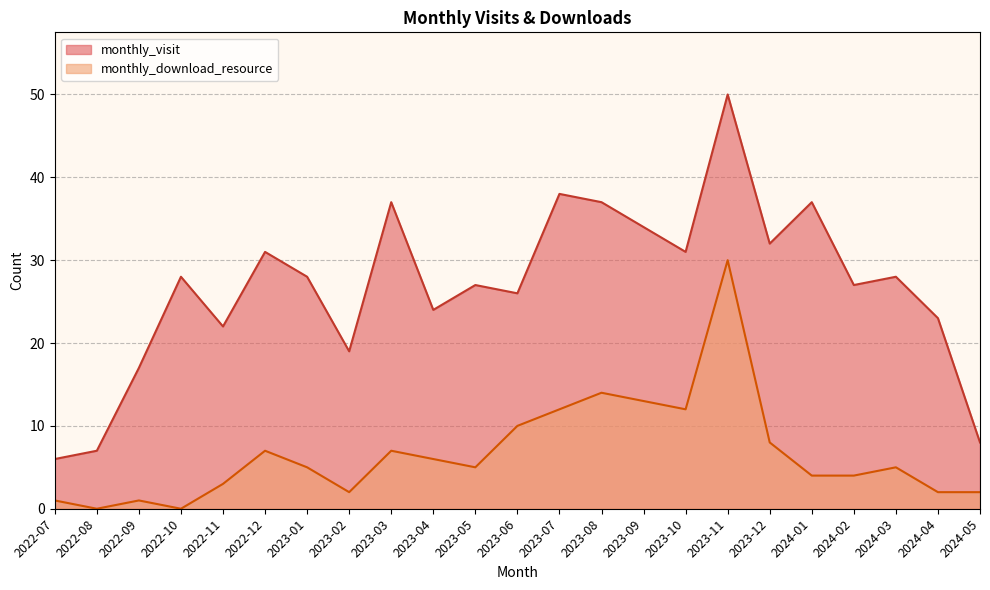

Reading right to left, list all the values displayed in this chart.

monthly_visit: 2024-05=8	2024-04=23	2024-03=28	2024-02=27	2024-01=37	2023-12=32	2023-11=50	2023-10=31	2023-09=34	2023-08=37	2023-07=38	2023-06=26	2023-05=27	2023-04=24	2023-03=37	2023-02=19	2023-01=28	2022-12=31	2022-11=22	2022-10=28	2022-09=17	2022-08=7	2022-07=6
monthly_download_resource: 2024-05=2	2024-04=2	2024-03=5	2024-02=4	2024-01=4	2023-12=8	2023-11=30	2023-10=12	2023-09=13	2023-08=14	2023-07=12	2023-06=10	2023-05=5	2023-04=6	2023-03=7	2023-02=2	2023-01=5	2022-12=7	2022-11=3	2022-10=0	2022-09=1	2022-08=0	2022-07=1